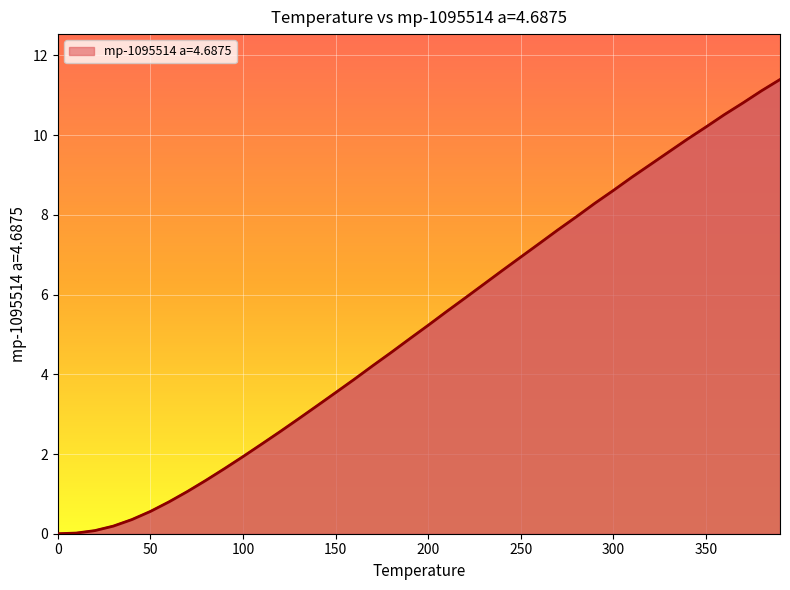

What is the difference between the maximum and minimum values?

11.4